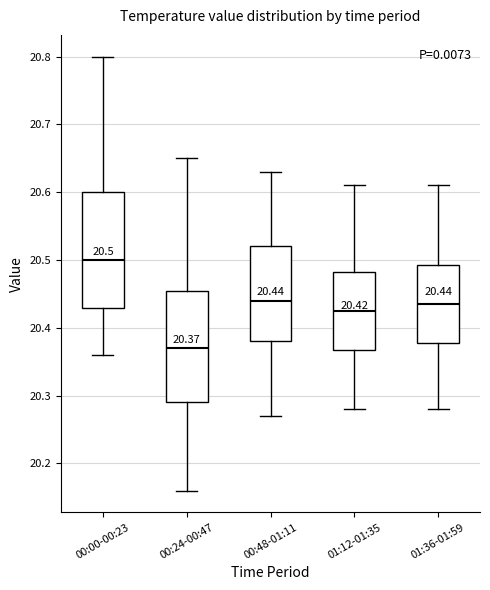

Which box's median line is the lowest?

00:24-00:47